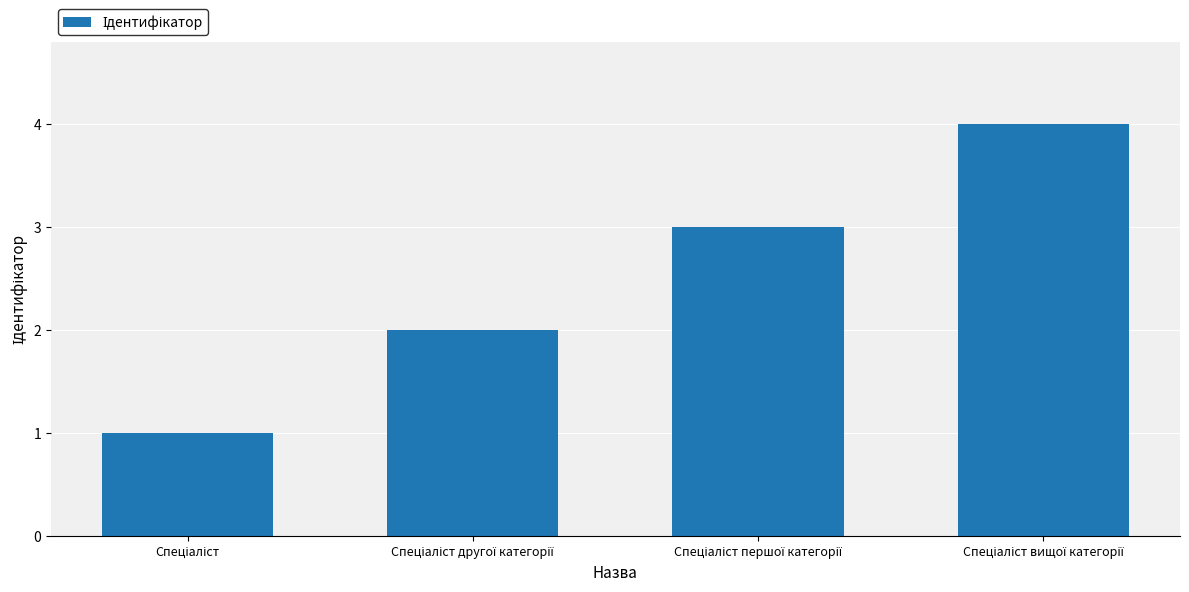

What is the maximum value shown in the chart?

4